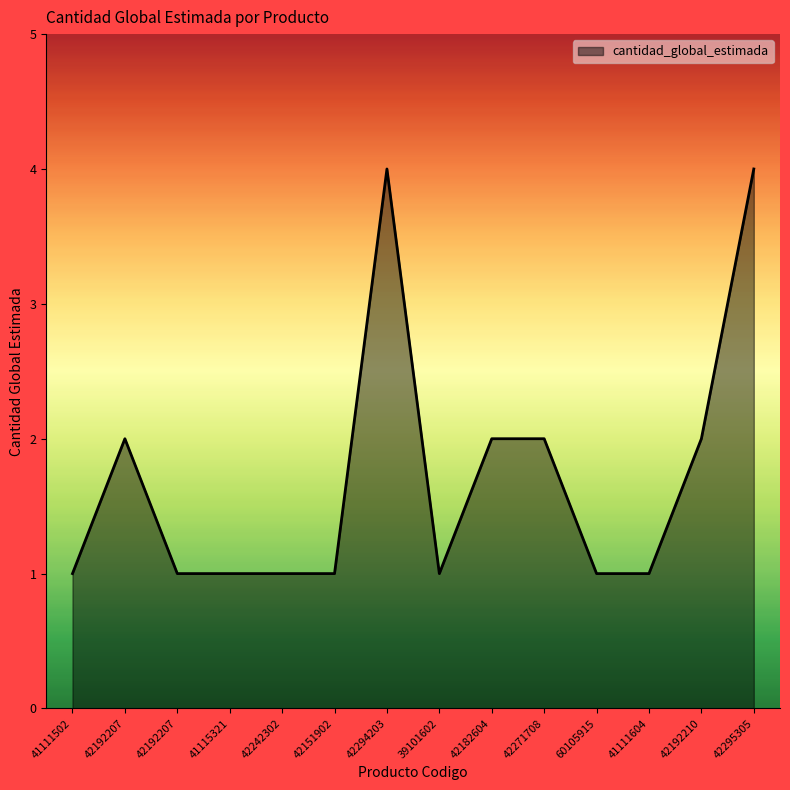

Count the values in the range 1 to 2.

12